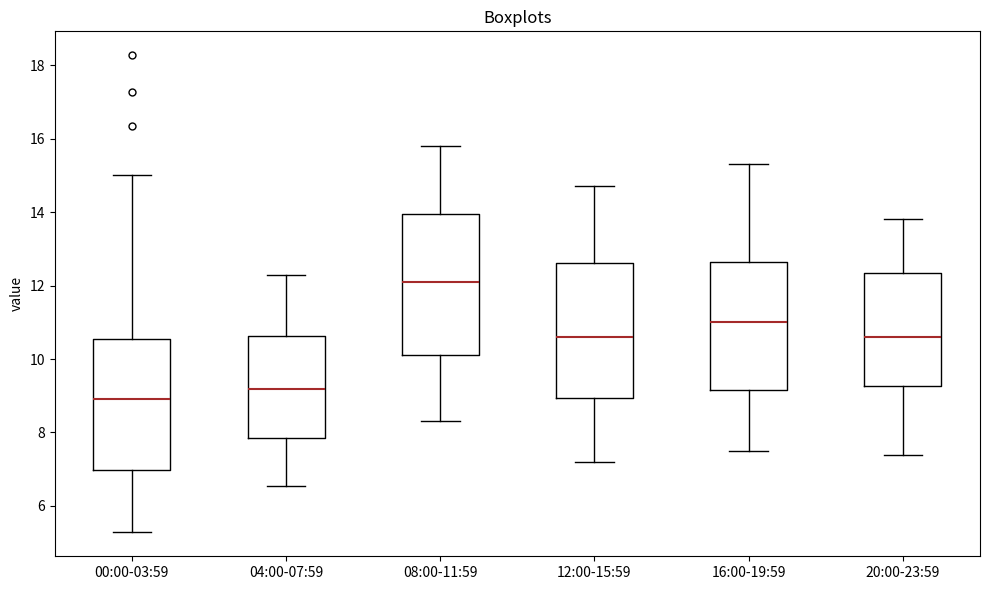

Which box's median line is the highest?

08:00-11:59